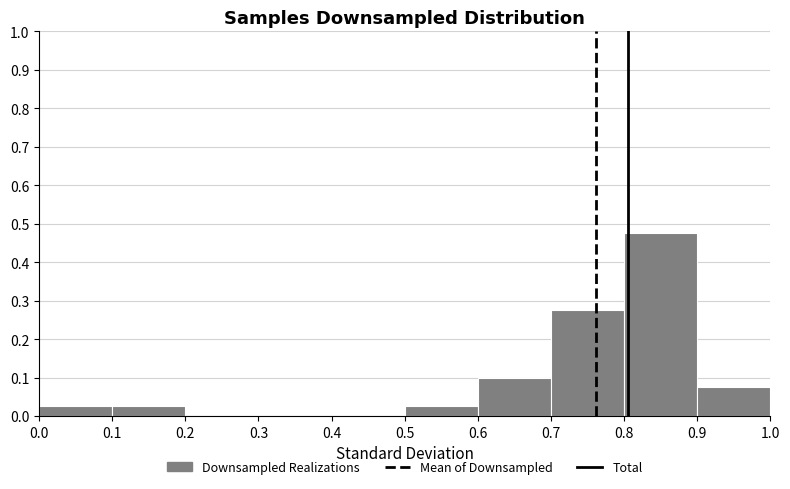

How tall is the bar that spans 0.7 to 0.8 on the x-axis? The values are not printed on the chart, so give them approximately, as read against the axis.

0.28